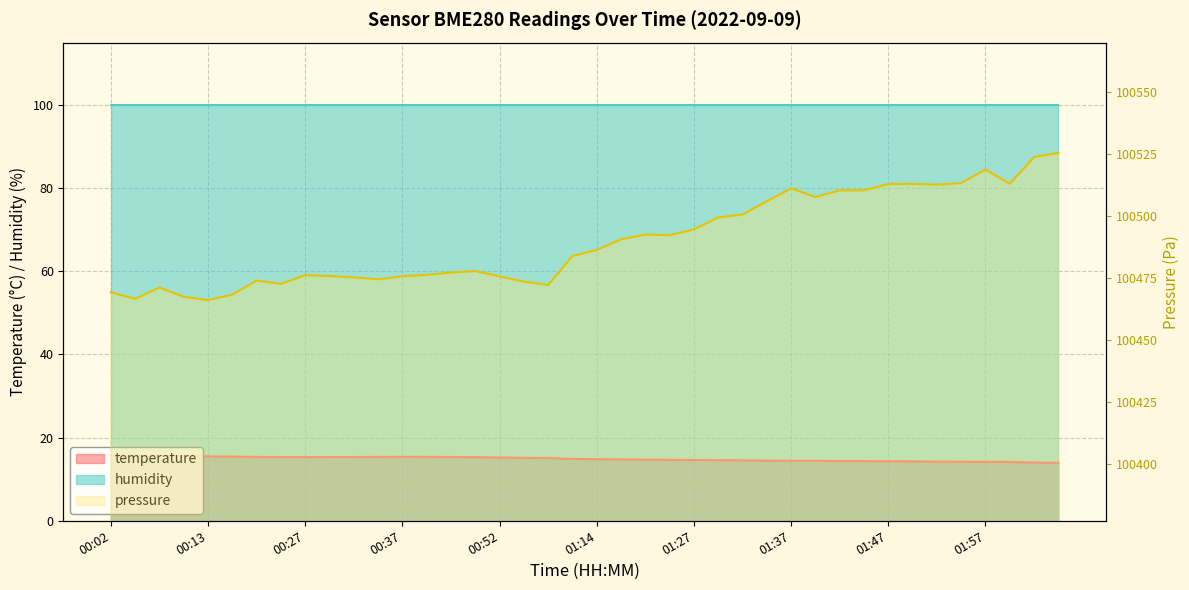

What position from the right is 00:29?

31